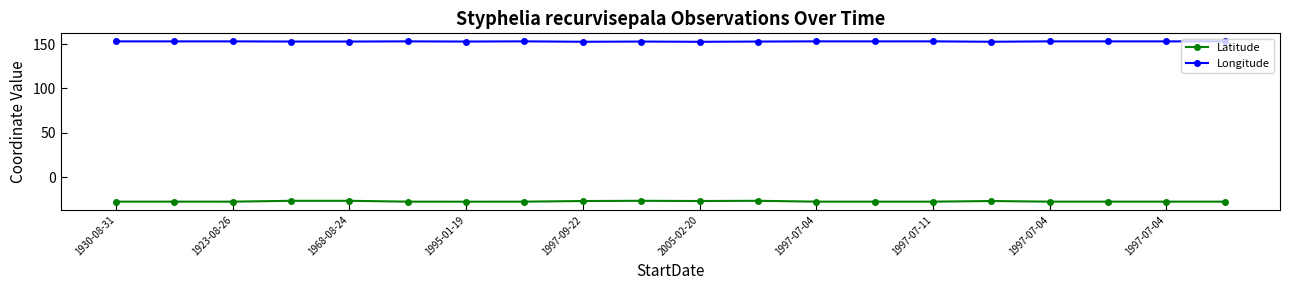

Count the number of categories in the chart.

20